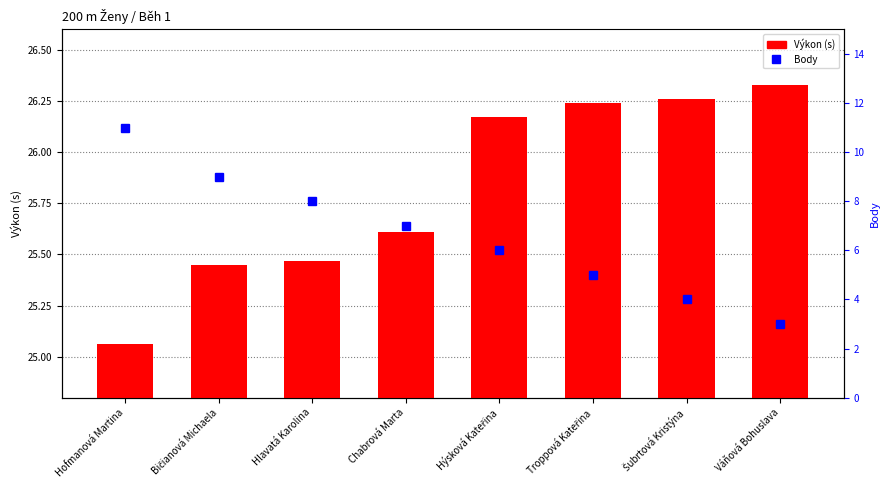

Are the bars horizontal?

No